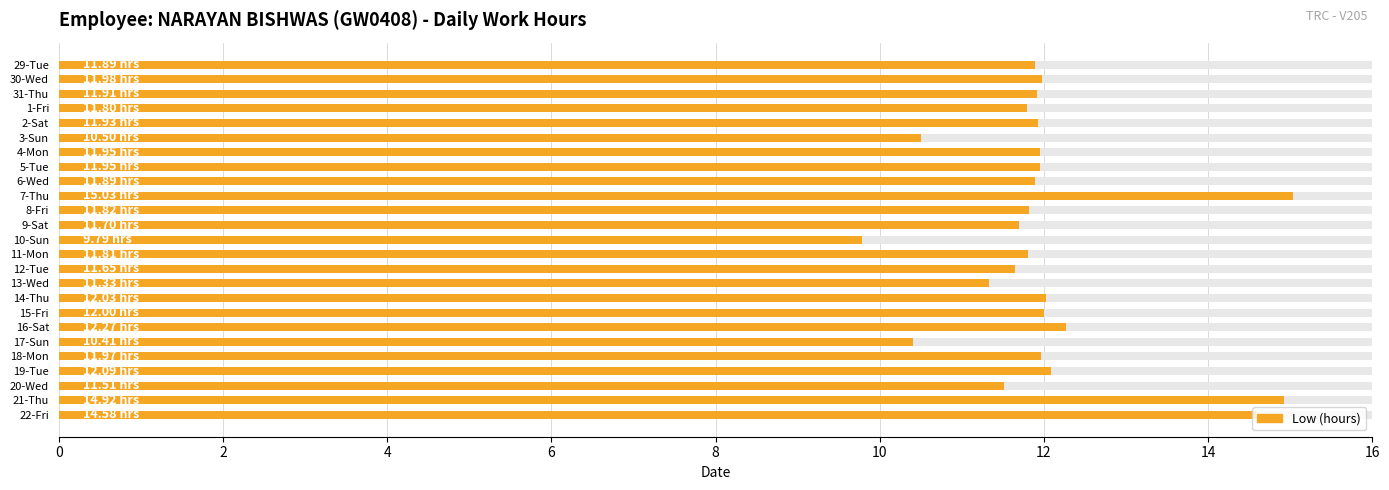

What is the approximate value at 22-Fri?

14.6